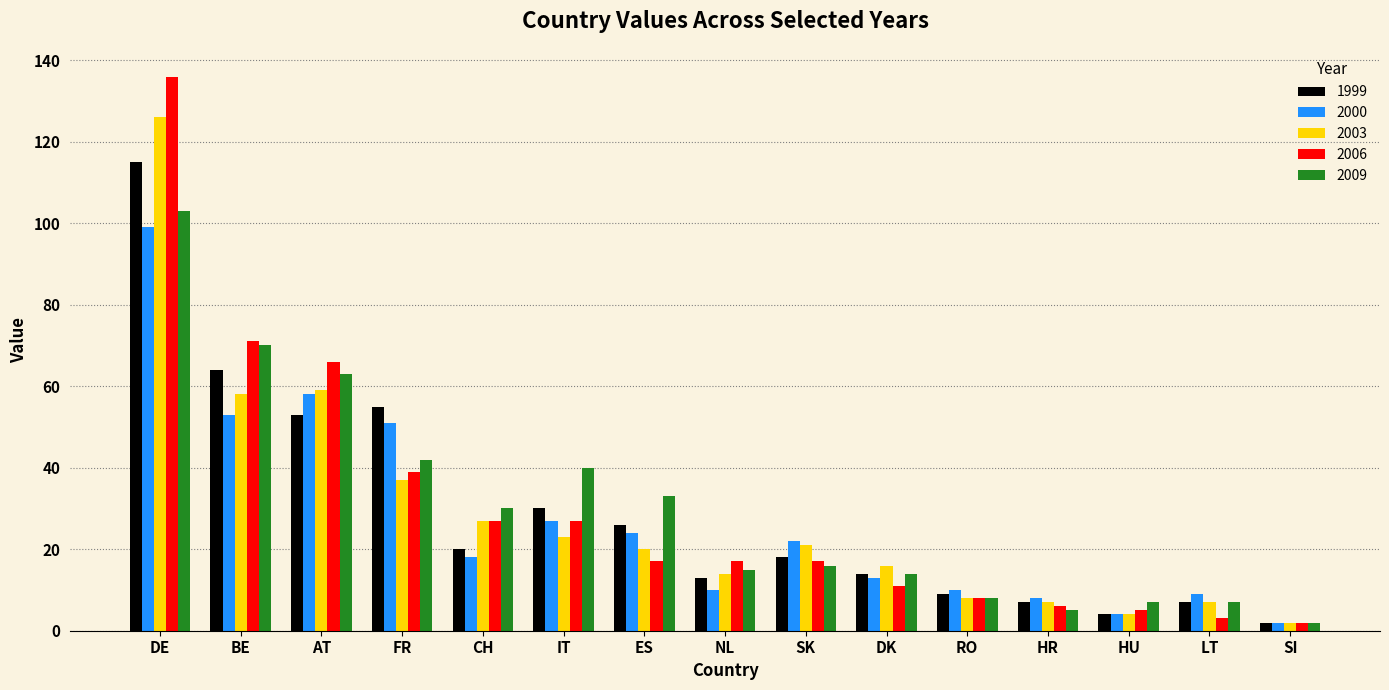

What position from the right is DE?

15